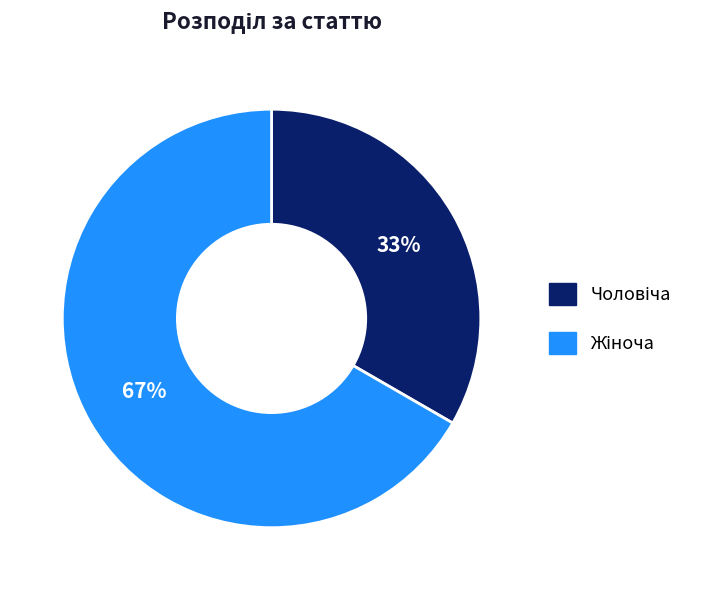

To the nearest percent, what is the average slice percentage?

50%